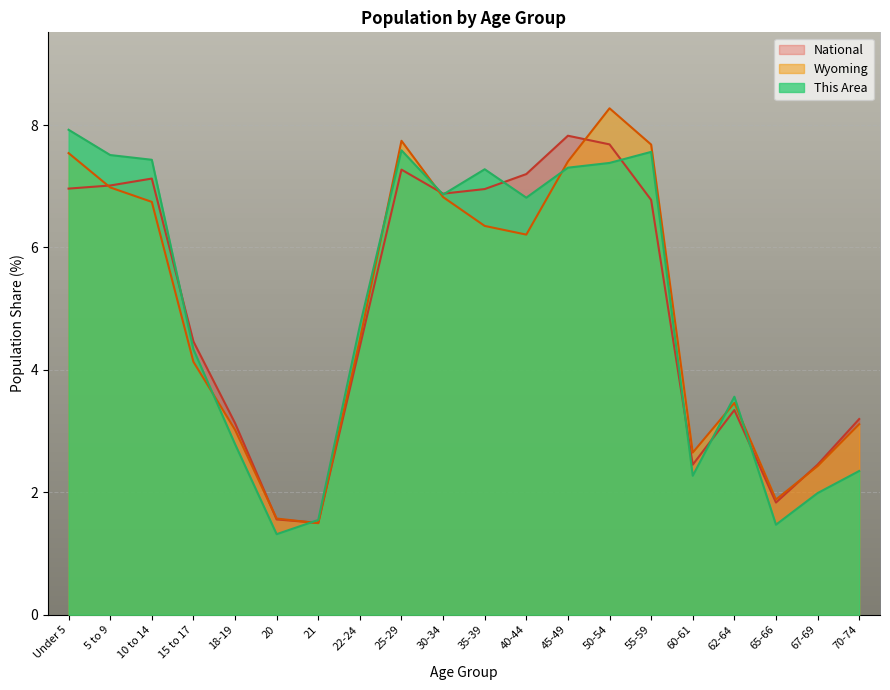

The National series shows 7.0 at 35-39. True or false?

True